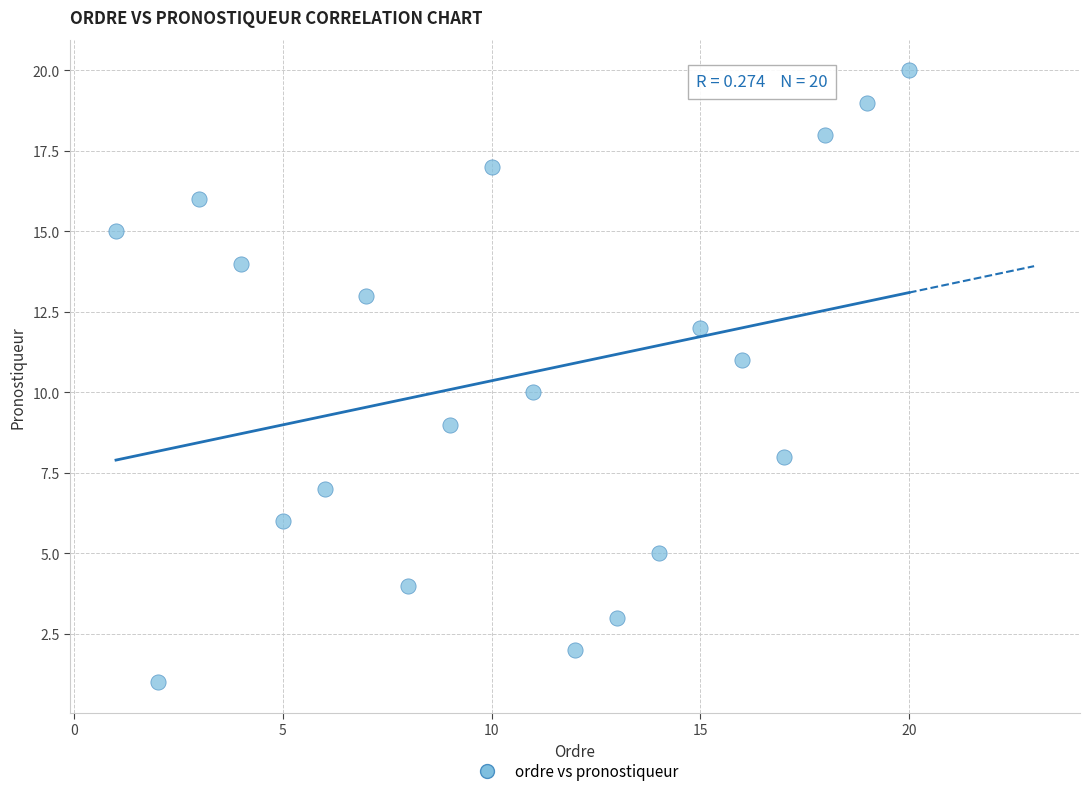

What is the range of Y values (max minus min)?

19